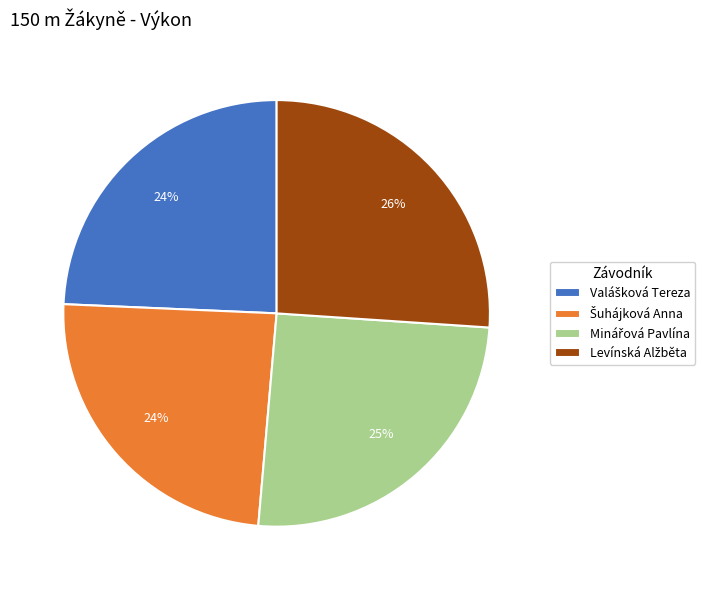

To the nearest percent, what is the average slice percentage?

25%